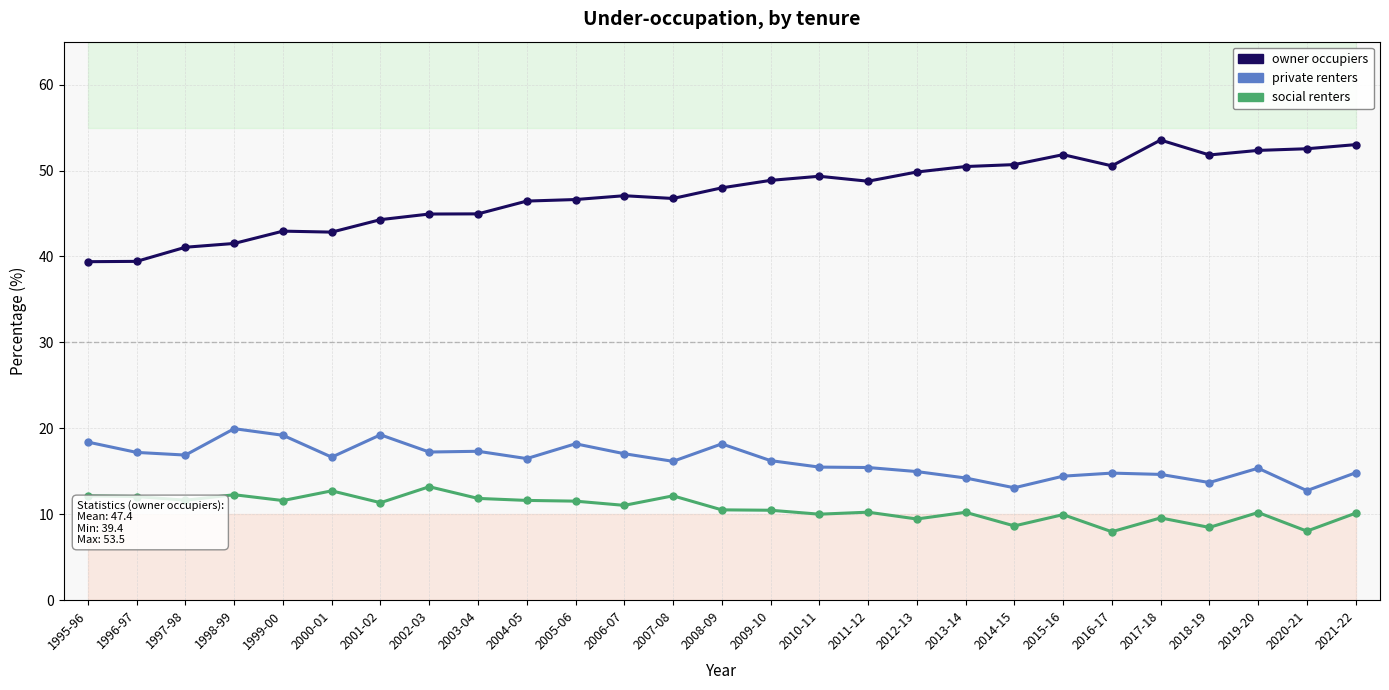

What are all the series names shown in the legend?

owner occupiers, private renters, social renters